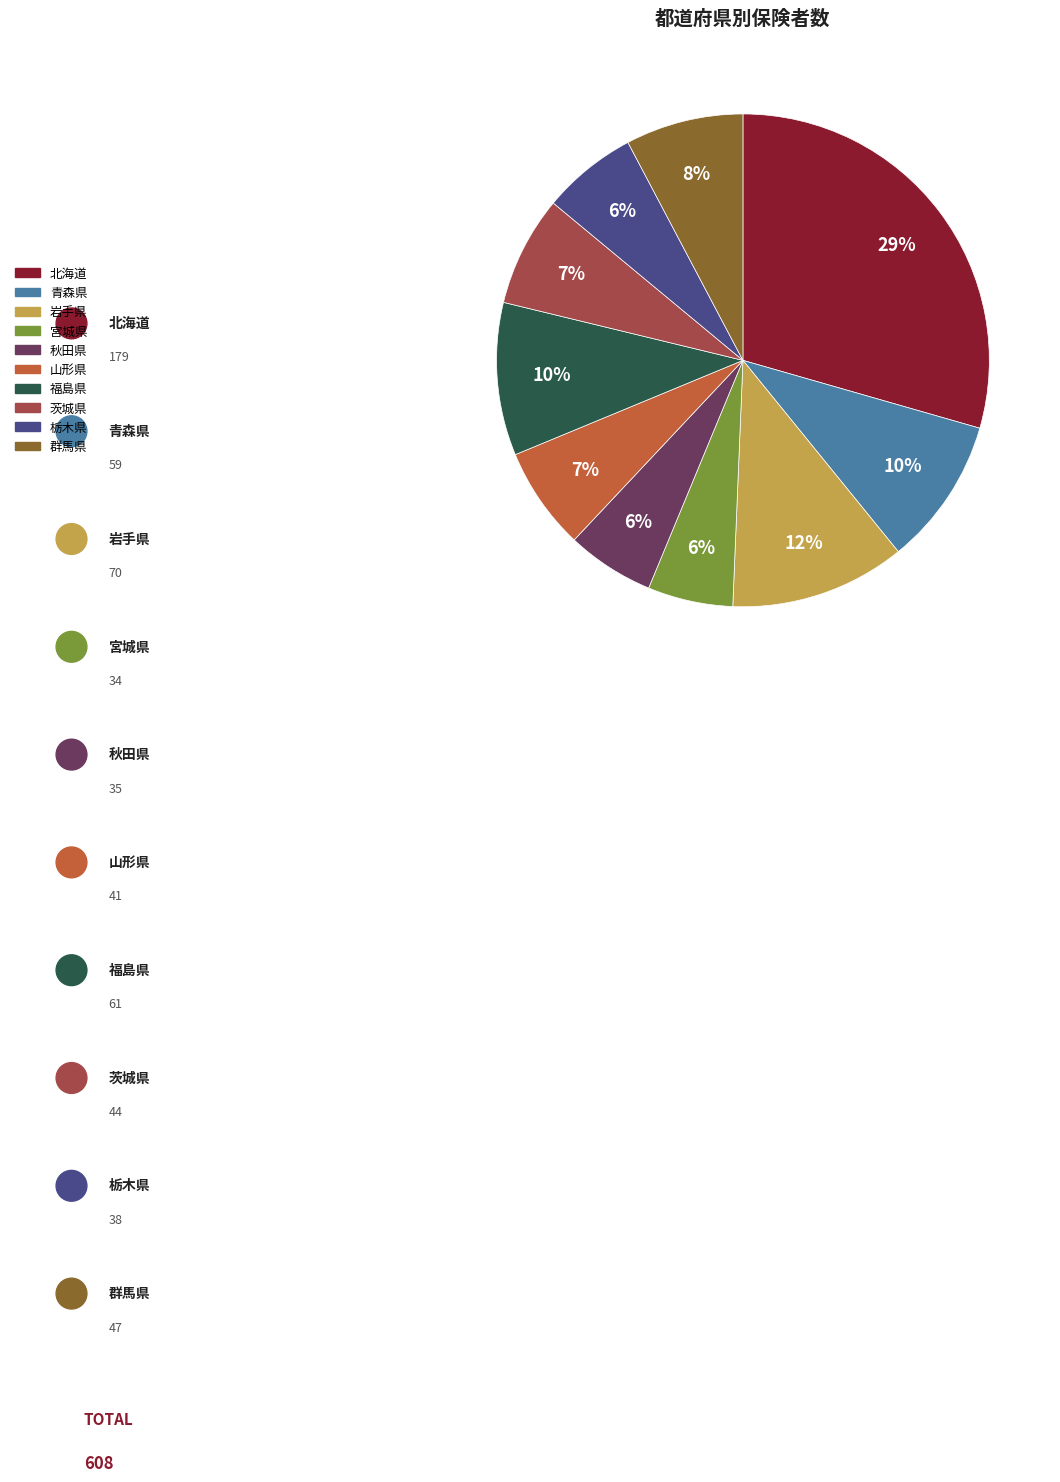

Does 秋田県 represent more than half of the total?

No